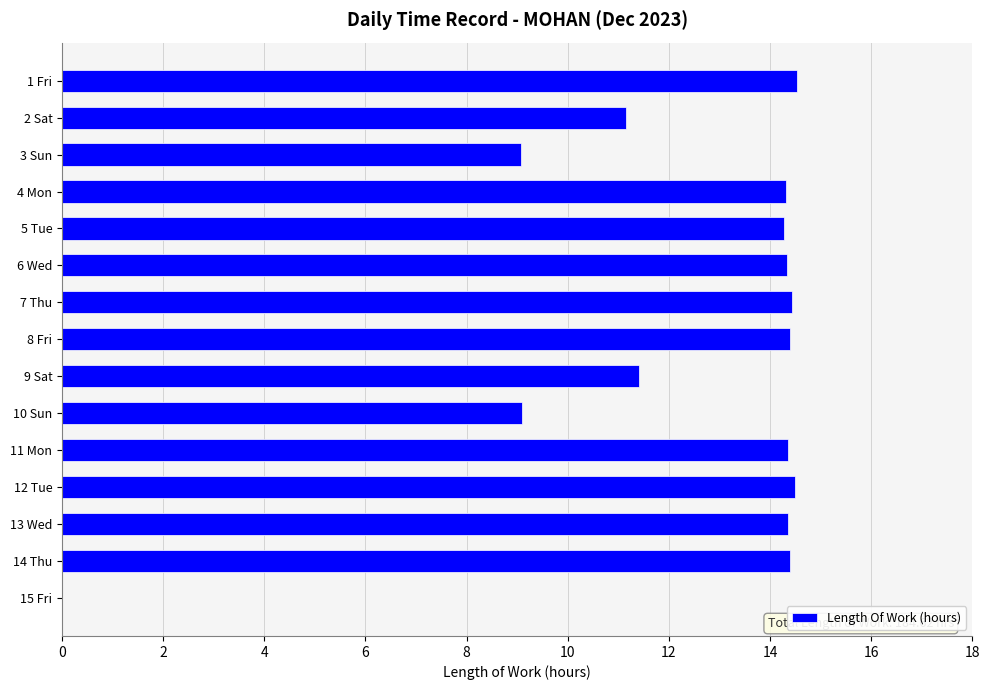

What is the greatest value displayed?

14.5